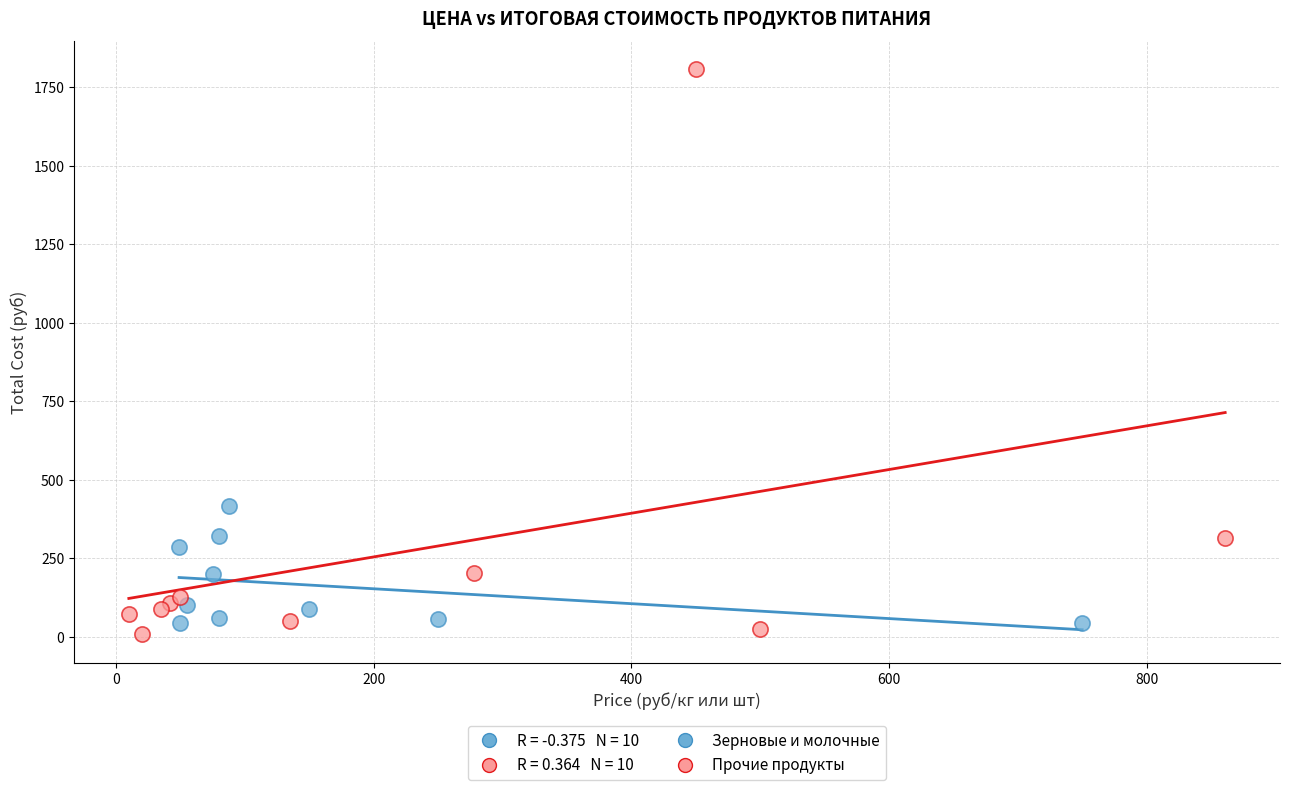

Which series contains the highest Y value?

Прочие продукты